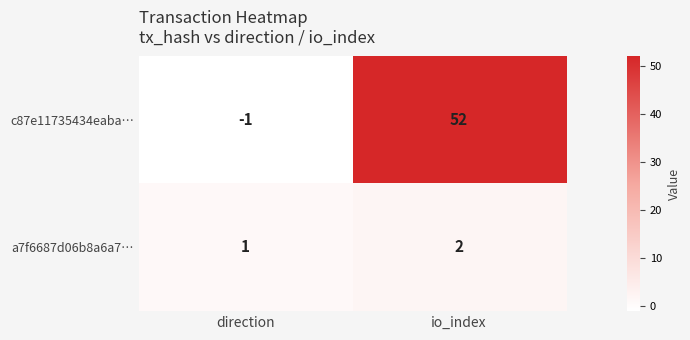

Reading right to left, extract all data points from this chart.

c87e11735434eaba…: 52	-1
a7f6687d06b8a6a7…: 2	1